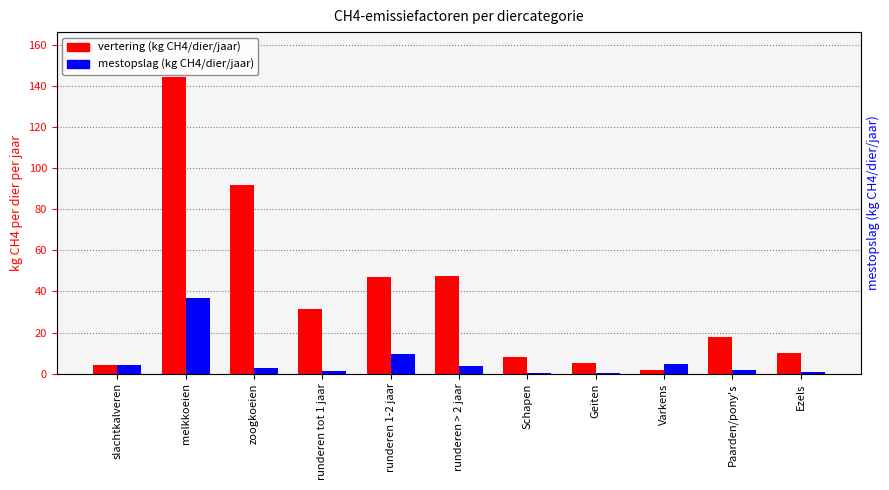

What is the maximum value for vertering (kg CH4/dier/jaar)?

144.8